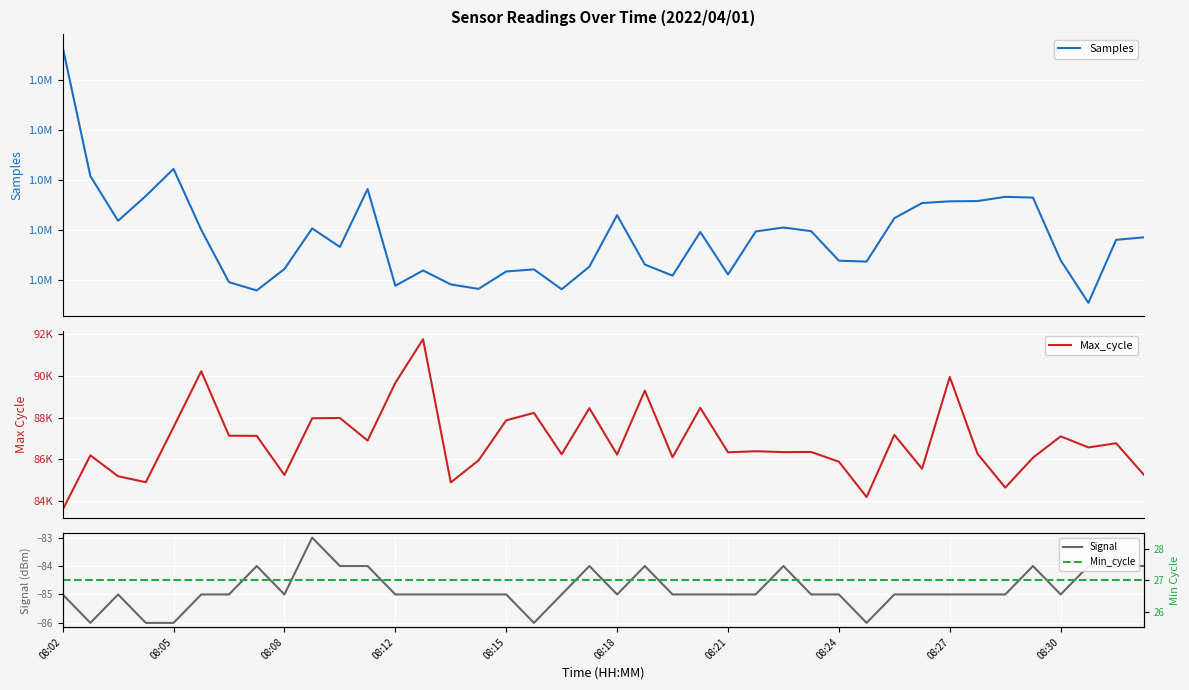

How many lines are shown in the chart?

4